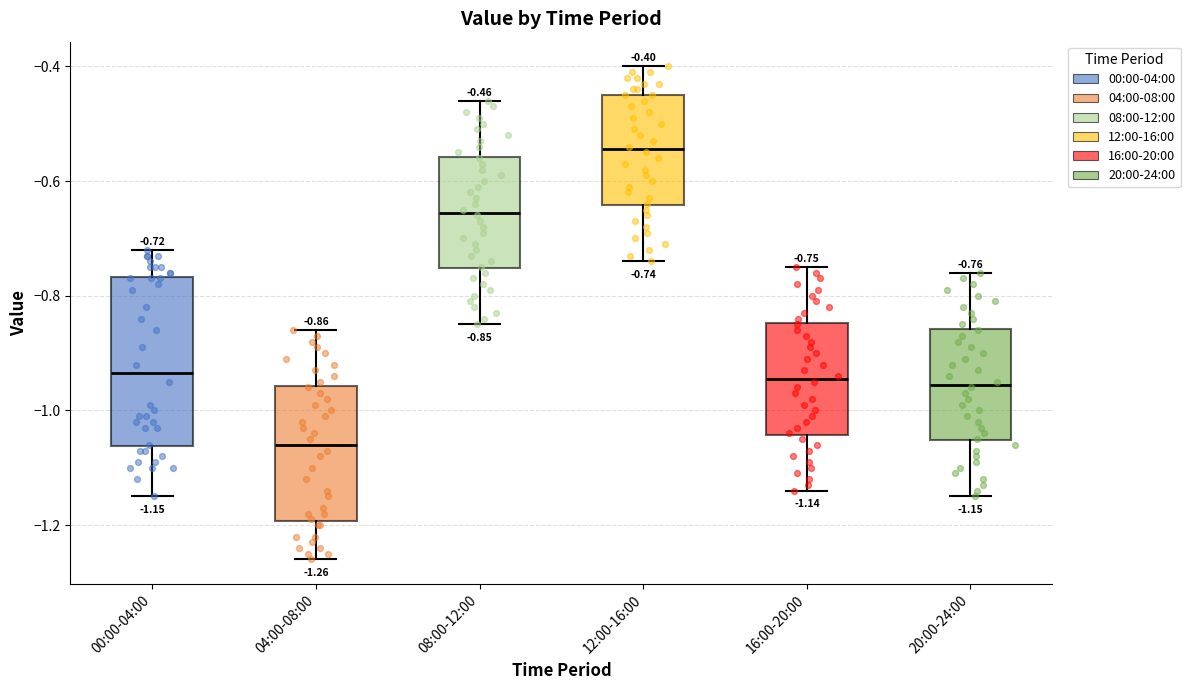

Which box has the lowest median line?

04:00-08:00